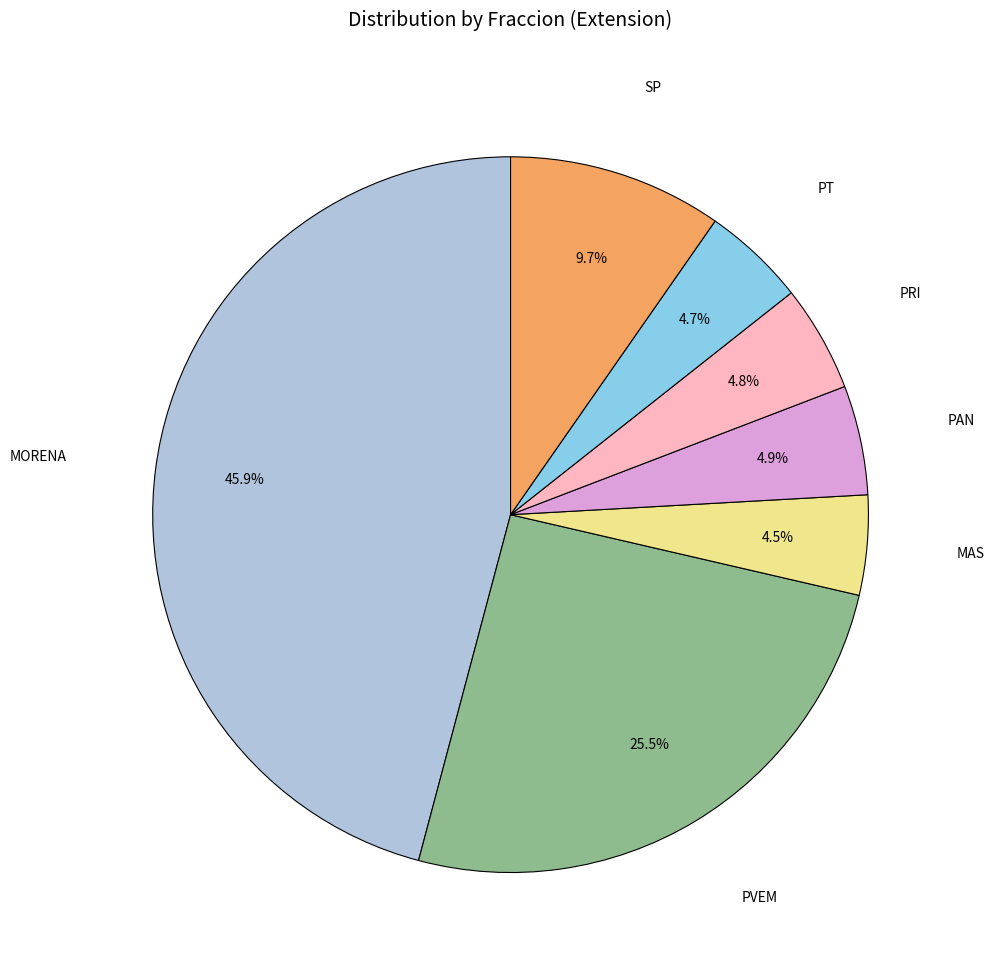

Approximately how many times larger is the value at SP compared to PVEM?

0.4